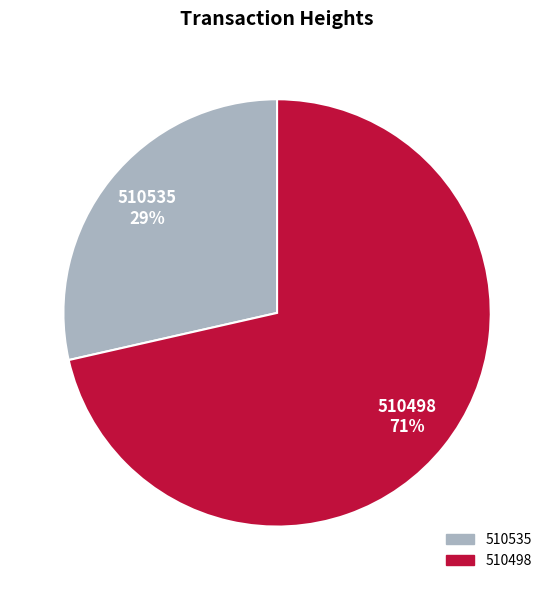

The 510535 slice represents 22% of the pie. True or false?

False